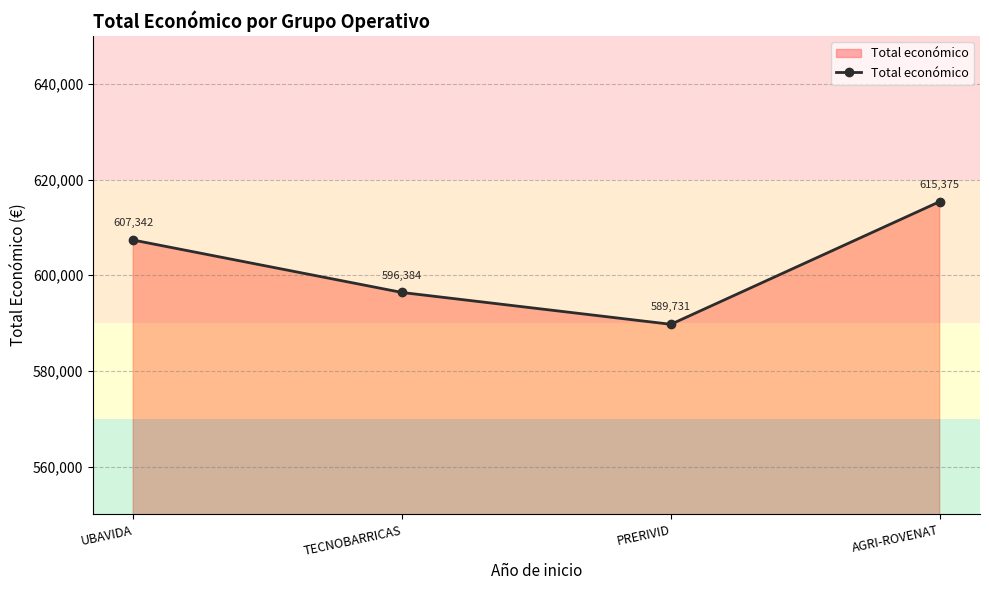

Where is the first local minimum?

PRERIVID